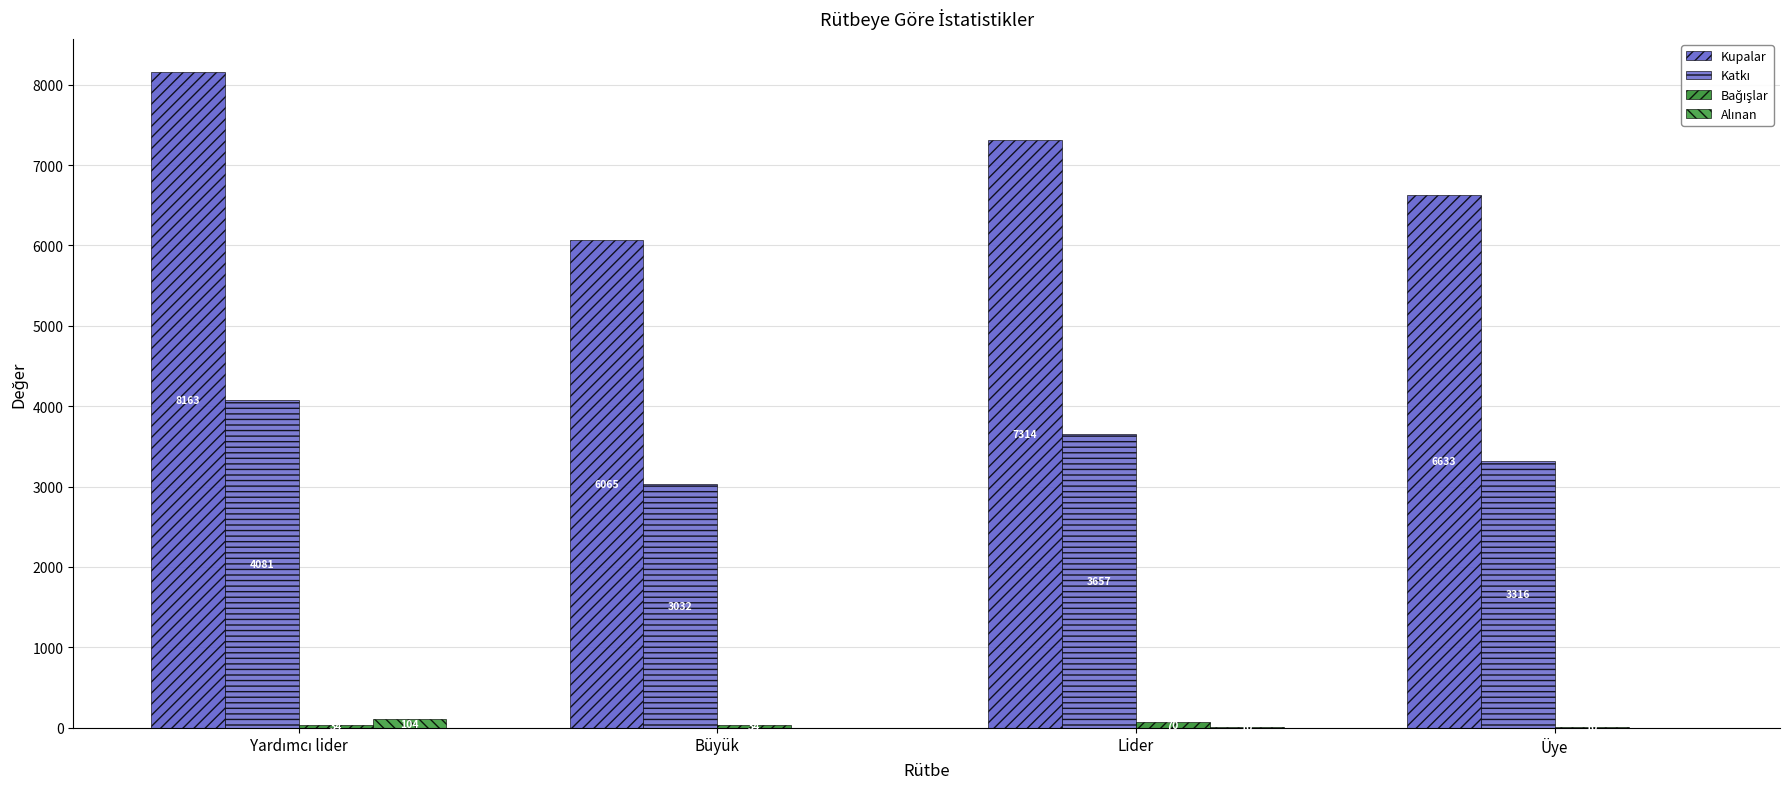

At how many categories does at least one series exceed 4463?

4